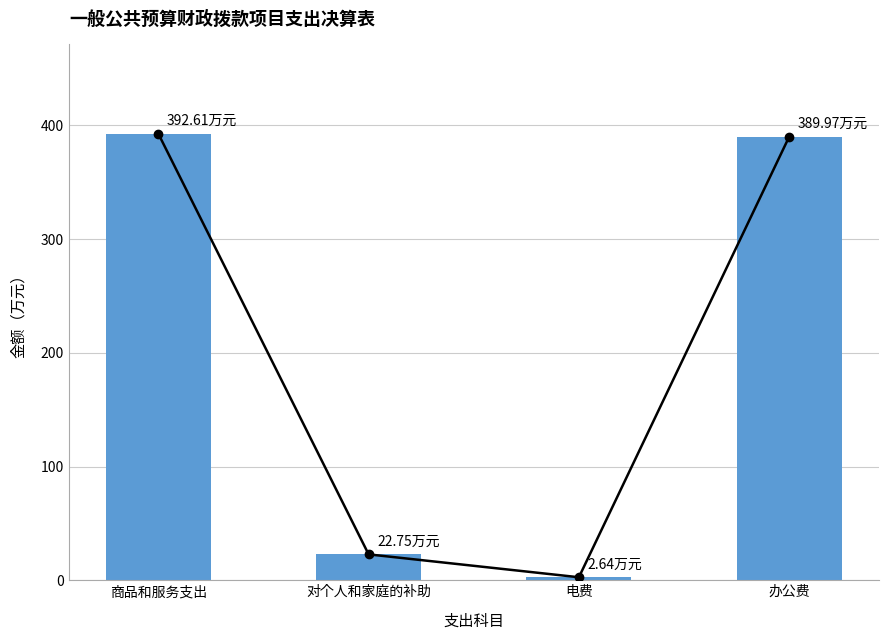

Count the number of categories in the chart.

4